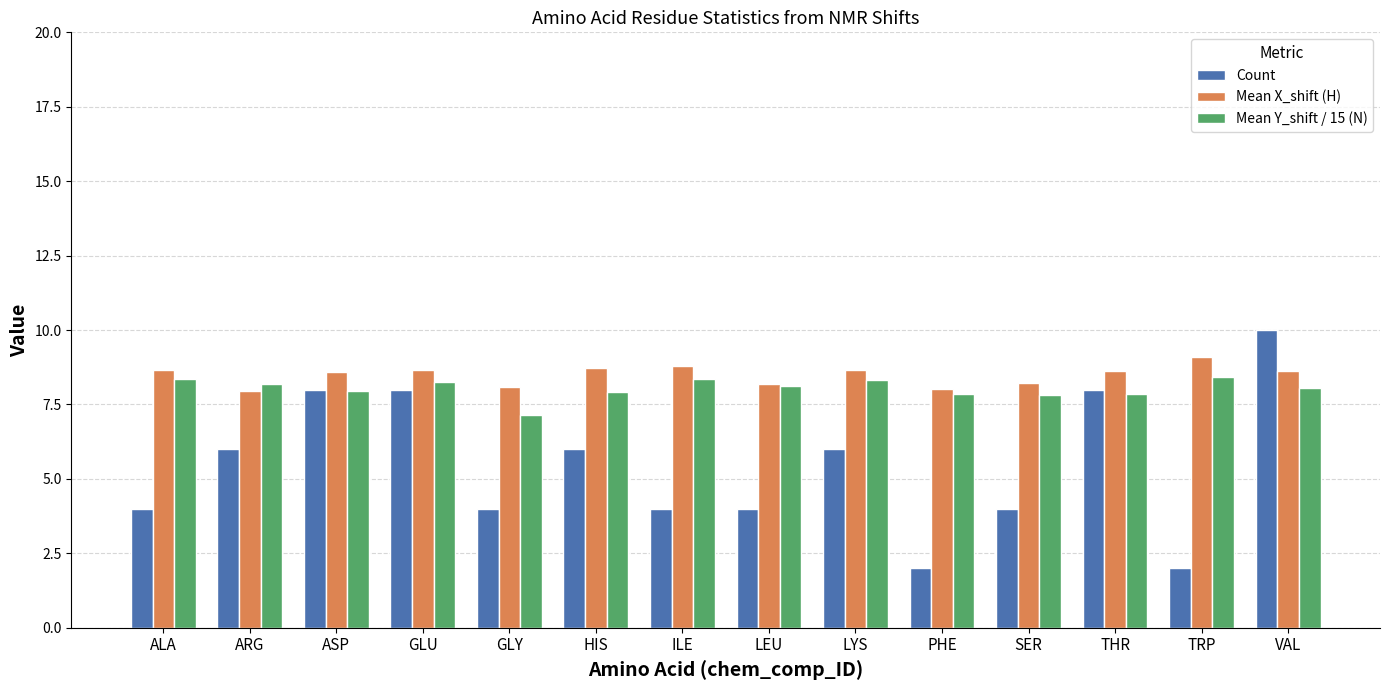

What is the difference between the maximum and minimum values in the Count series?

8.0